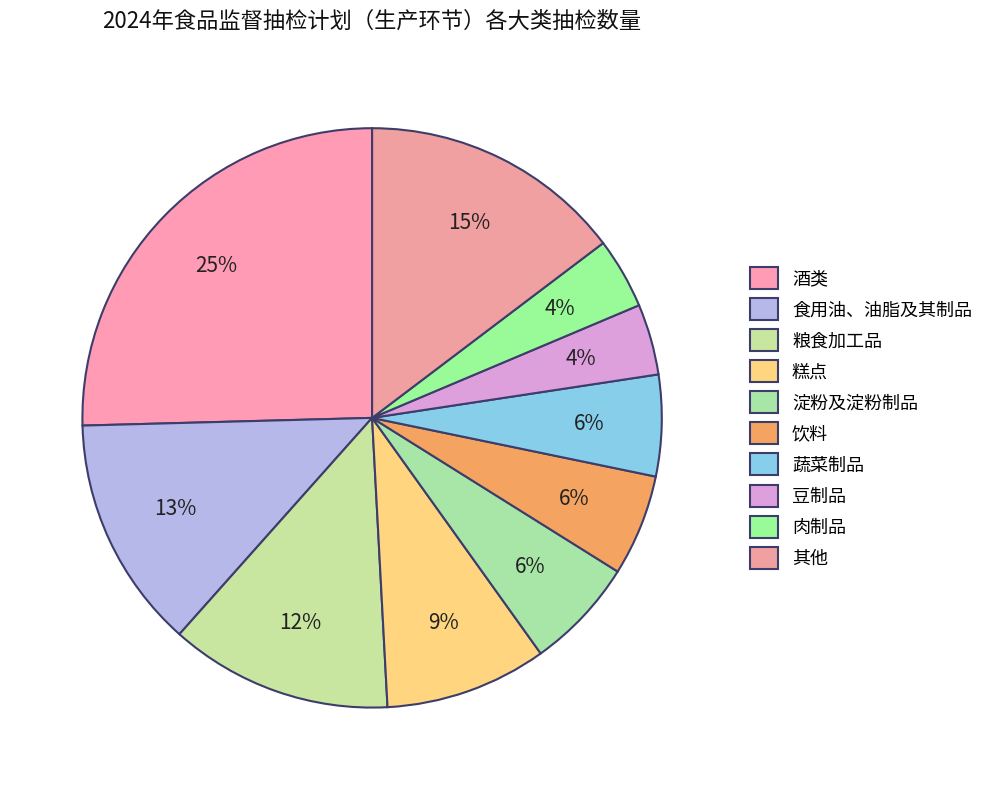

Count the number of slices in the pie.

10